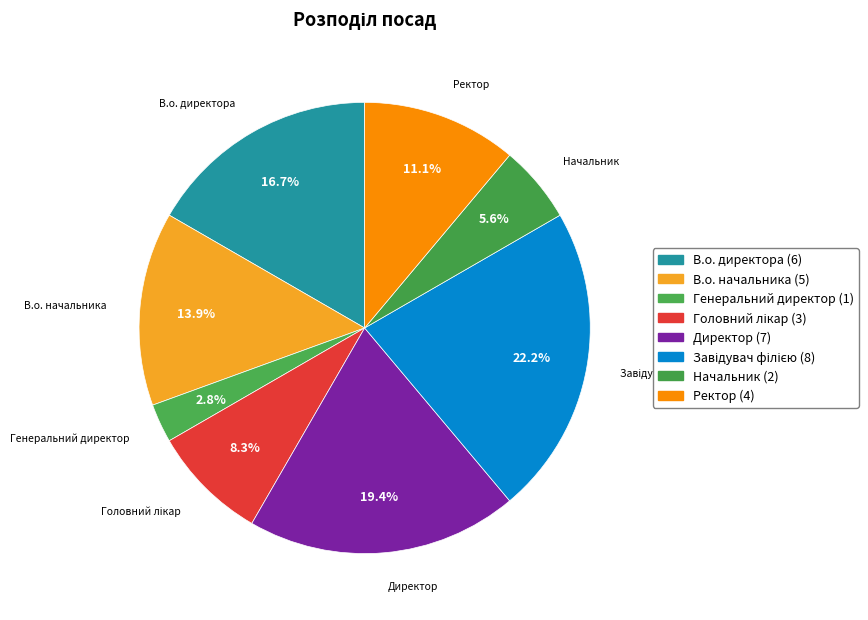

Is it true that Завідувач філією is 30% of the pie?

False